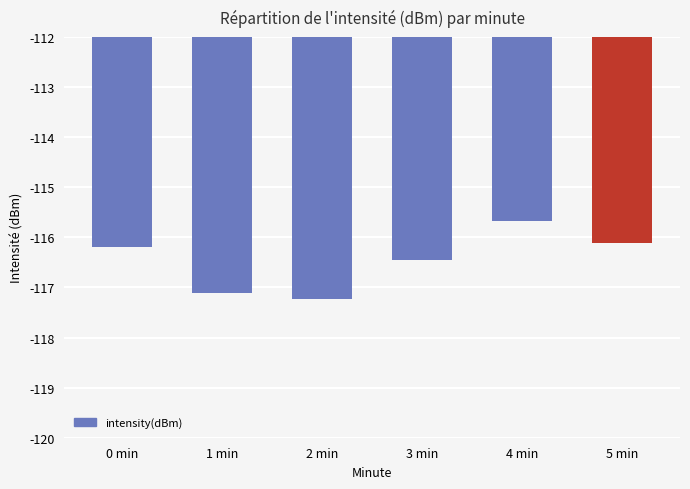

What is the label of the 6th bar from the left?

5 min